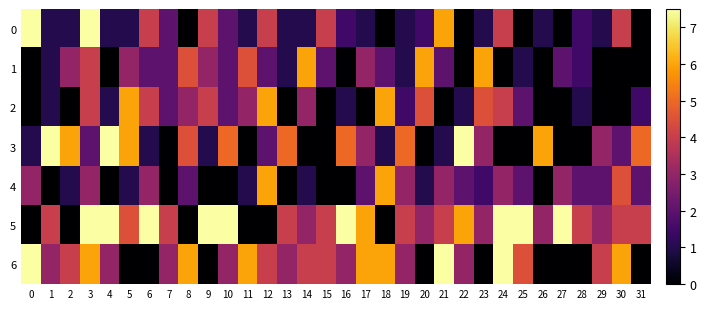

What is the maximum value shown in the chart?

7.5